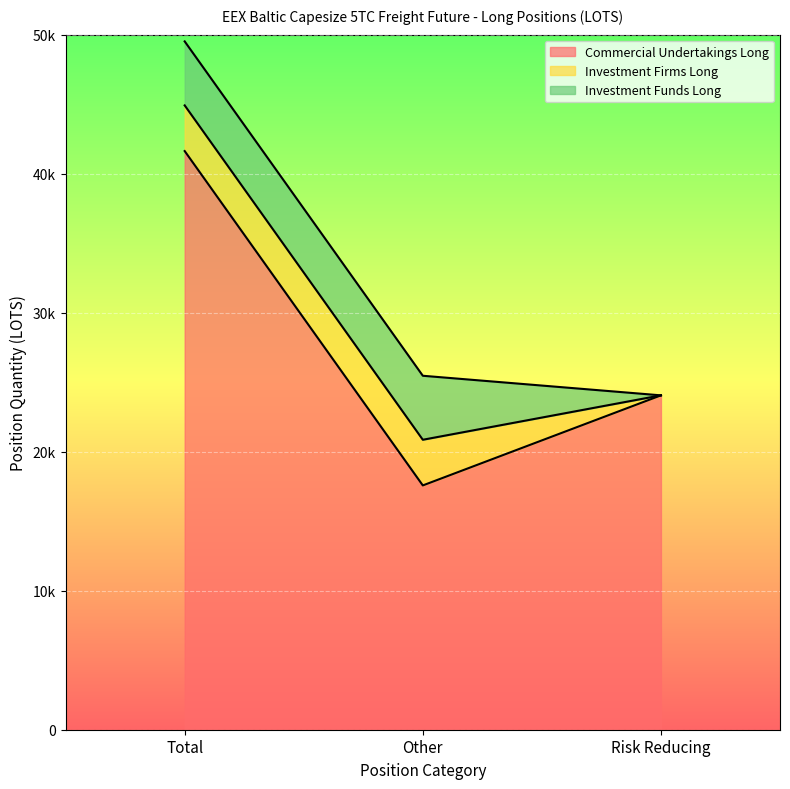

What position from the left is Total?

1